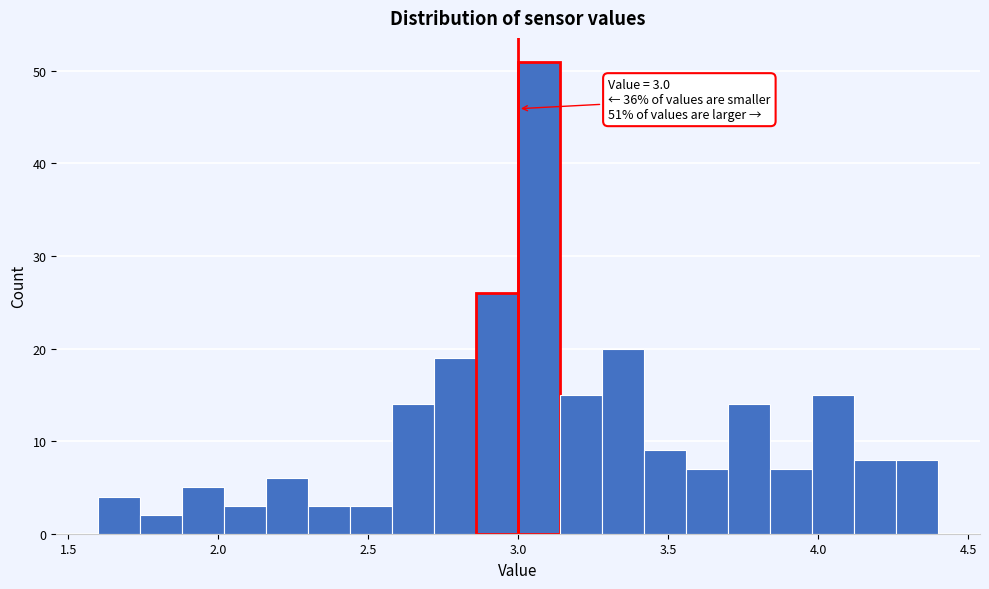

Around what value on the x-axis is the tallest bar? Give the approximate position of its centre, as read against the axis.

3.05